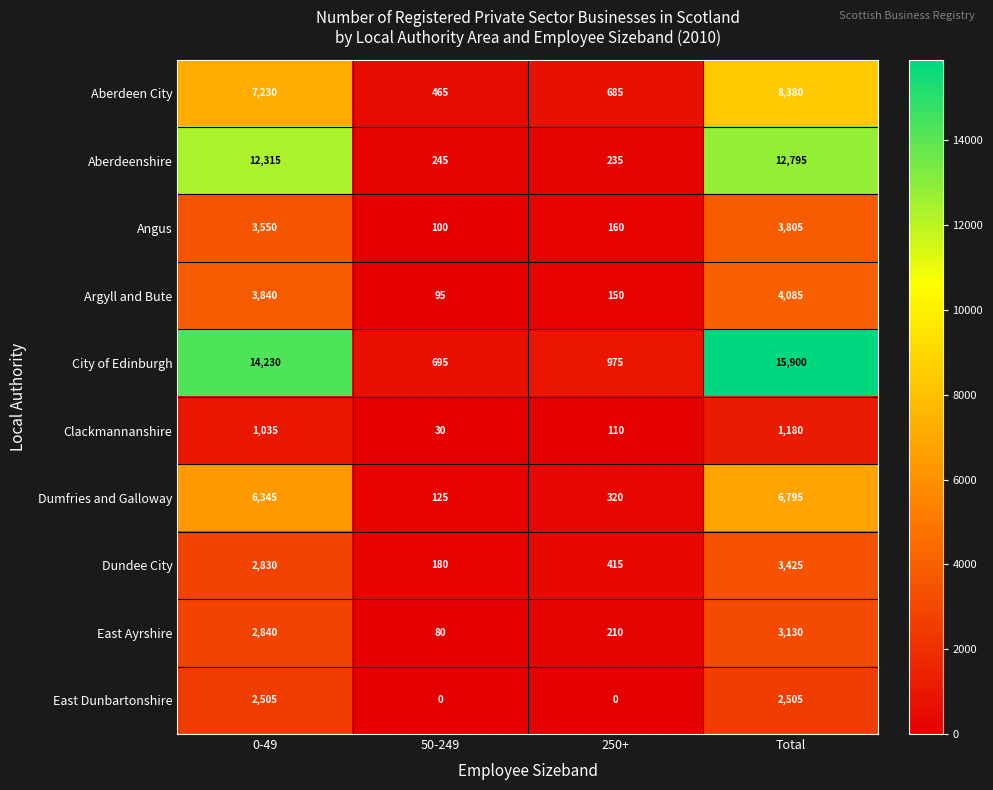

Is it true that Angus equals 160 at 250+?

True